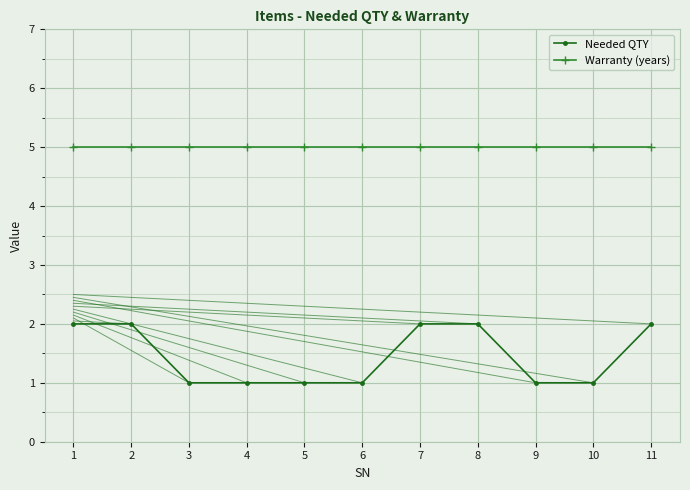

List the series in order of their peak value, lowest first.

Needed QTY, Warranty (years)